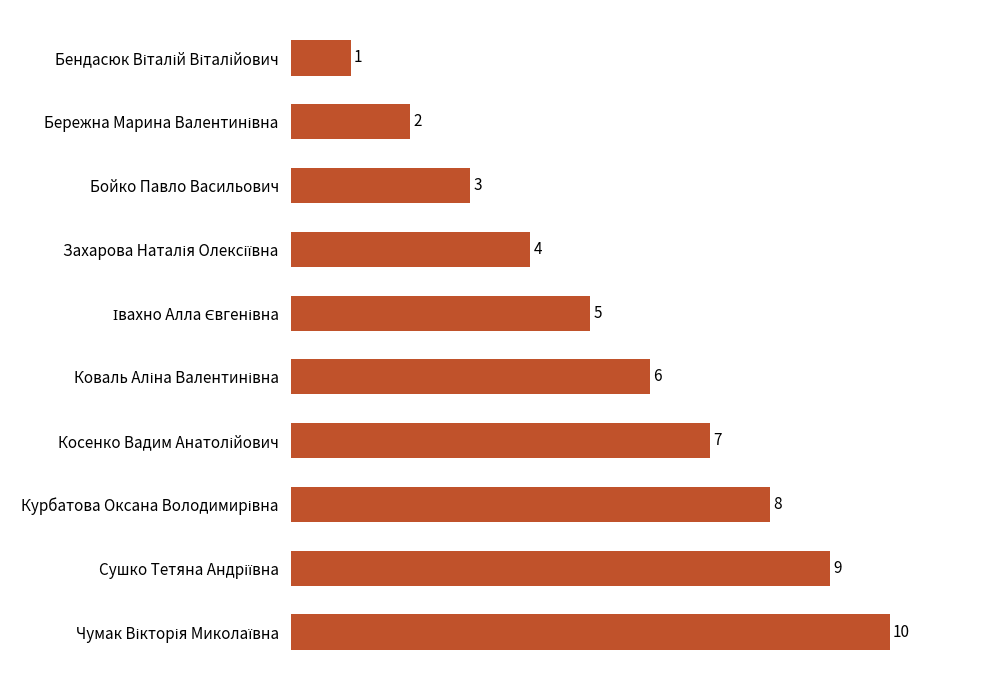

How many values are between 3 and 8?

6